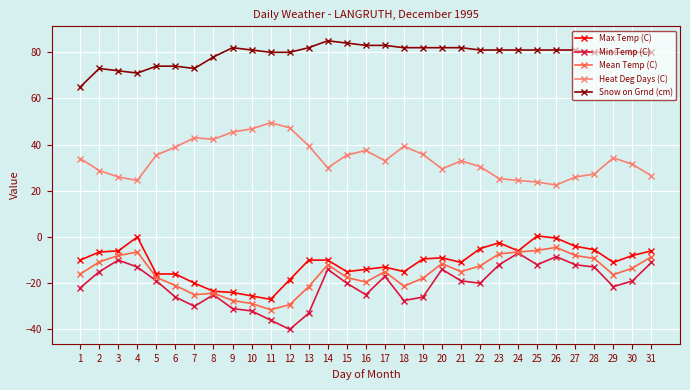

What is the minimum value shown in the chart?

-40.0